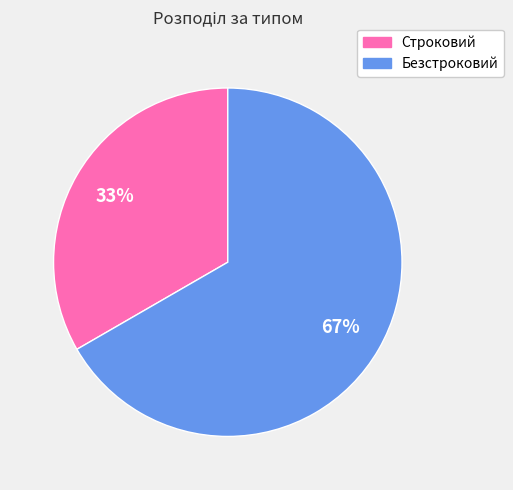

Count the number of slices in the pie.

2